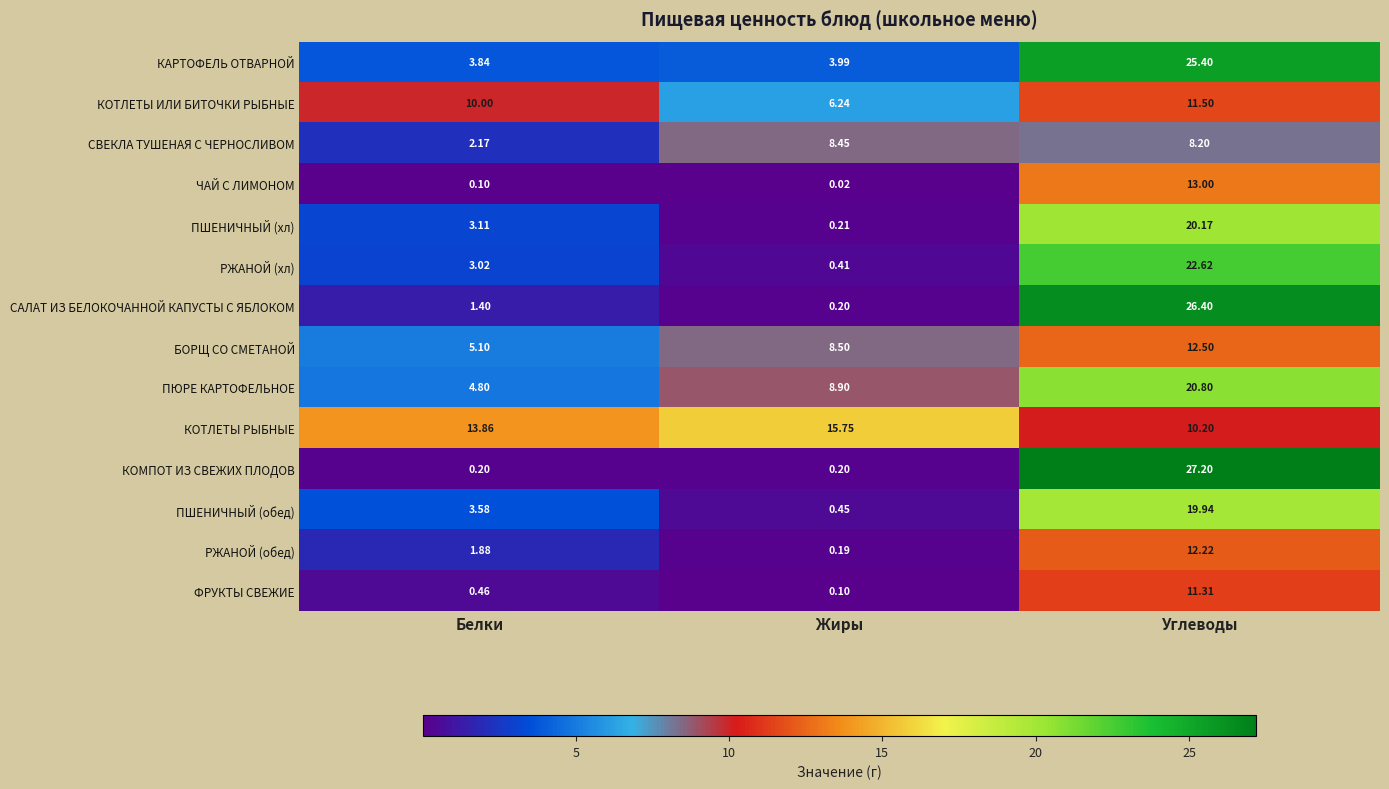

At which label does РЖАНОЙ (хл) first exceed 3?

Белки